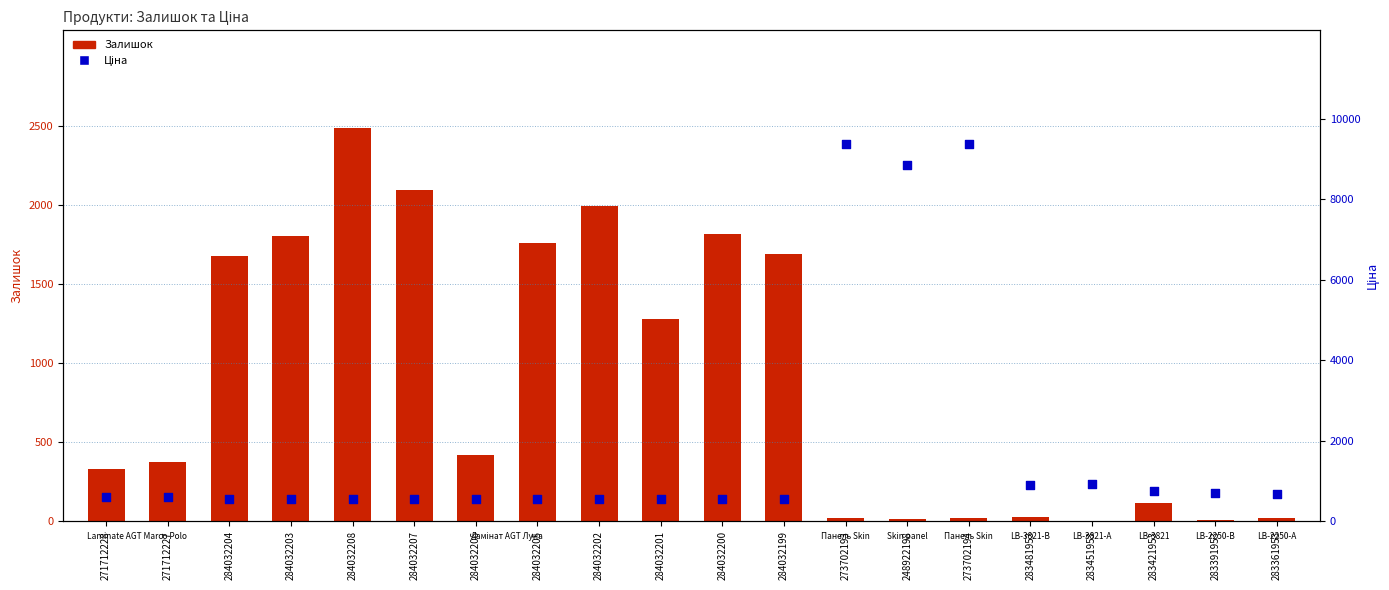

At how many categories does at least one series exceed 815?

14